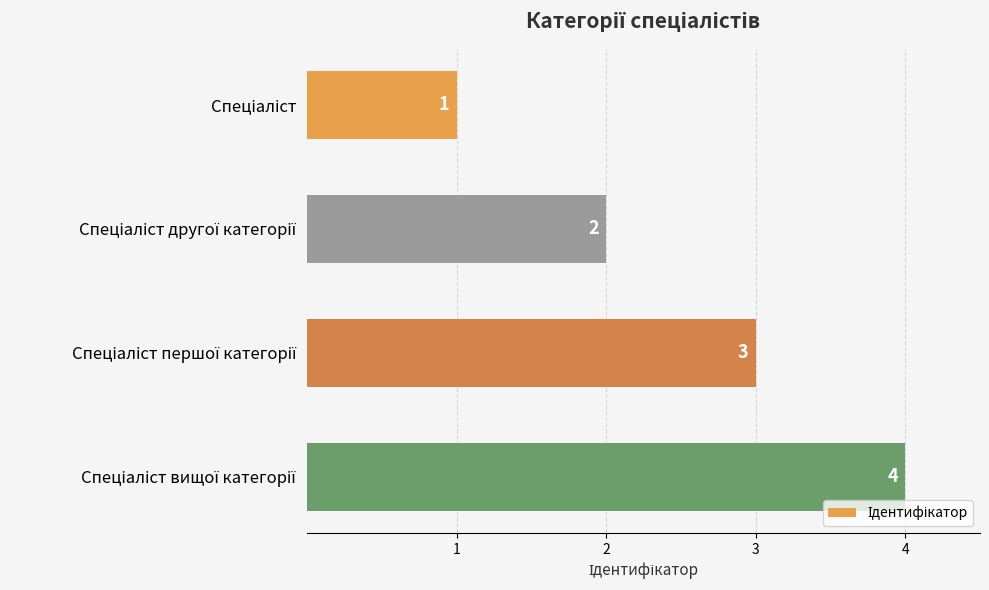

What is the value of the 2nd bar from the top?

2